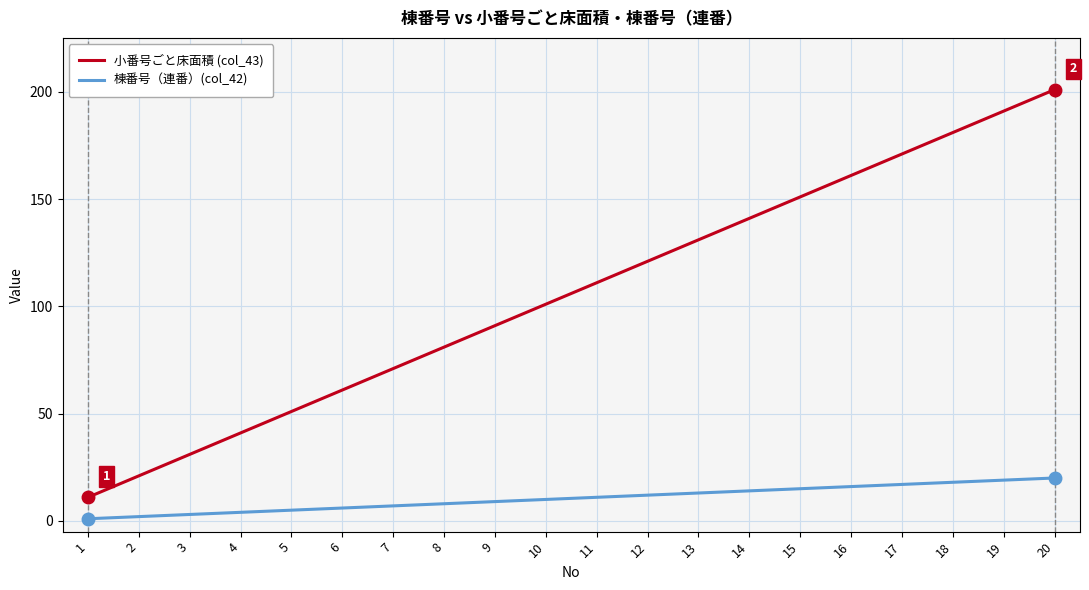

At which category is the sum across all series the highest?

20